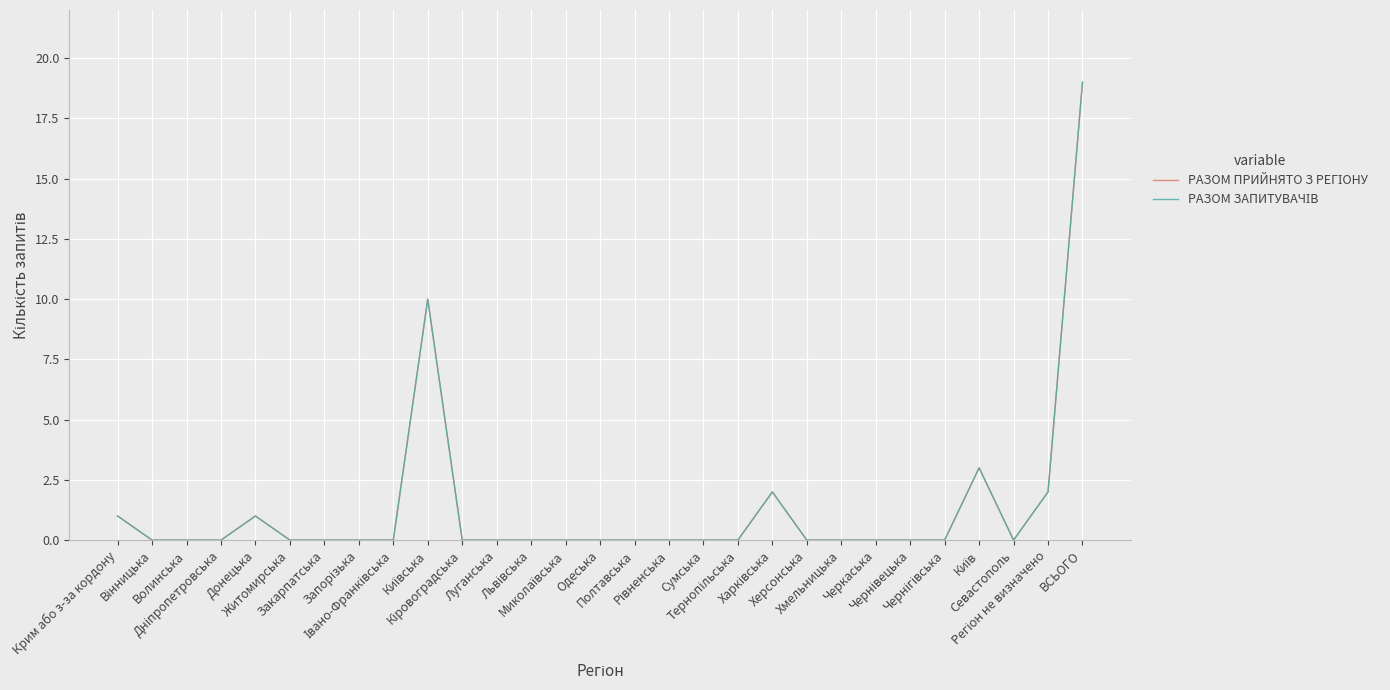

At Житомирська, list the series in order from largest to smallest.

РАЗОМ ПРИЙНЯТО З РЕГІОНУ, РАЗОМ ЗАПИТУВАЧІВ